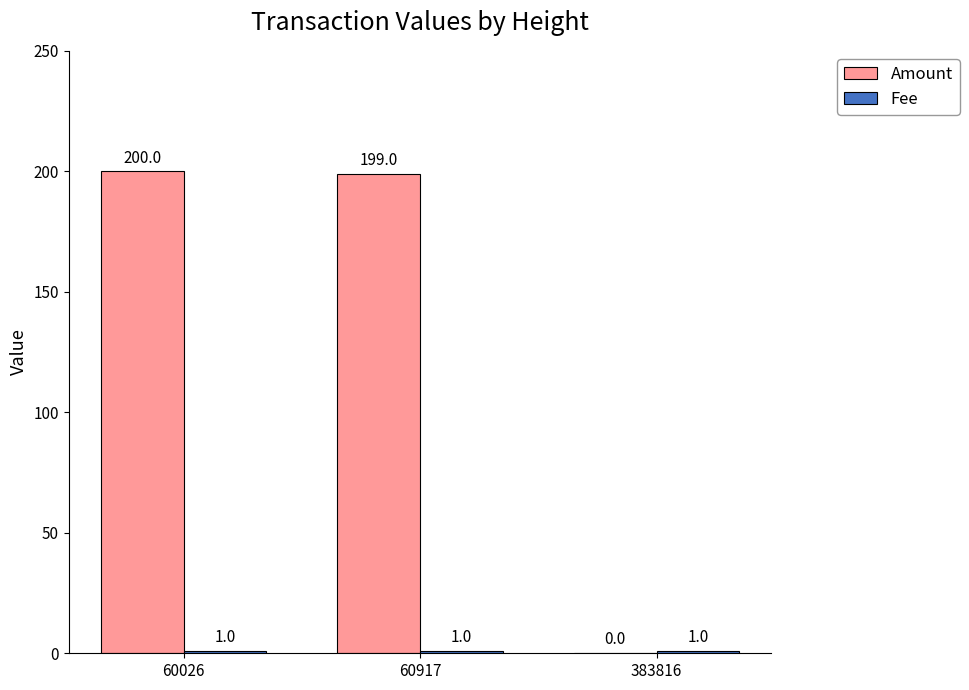

At which category is the sum across all series the highest?

60026